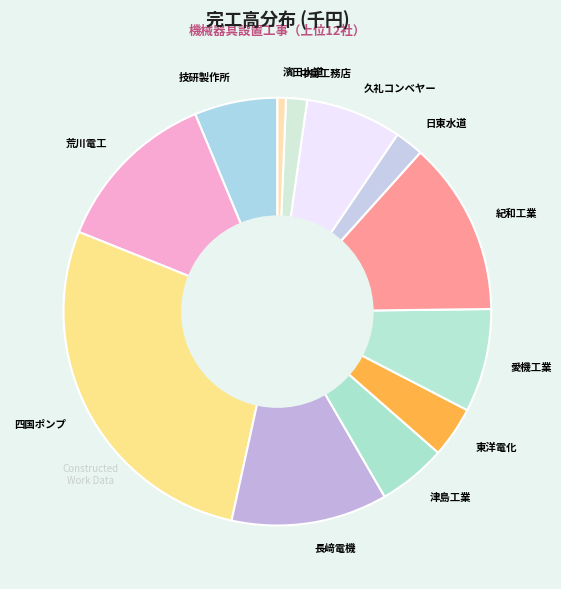

Count the number of slices in the pie.

12